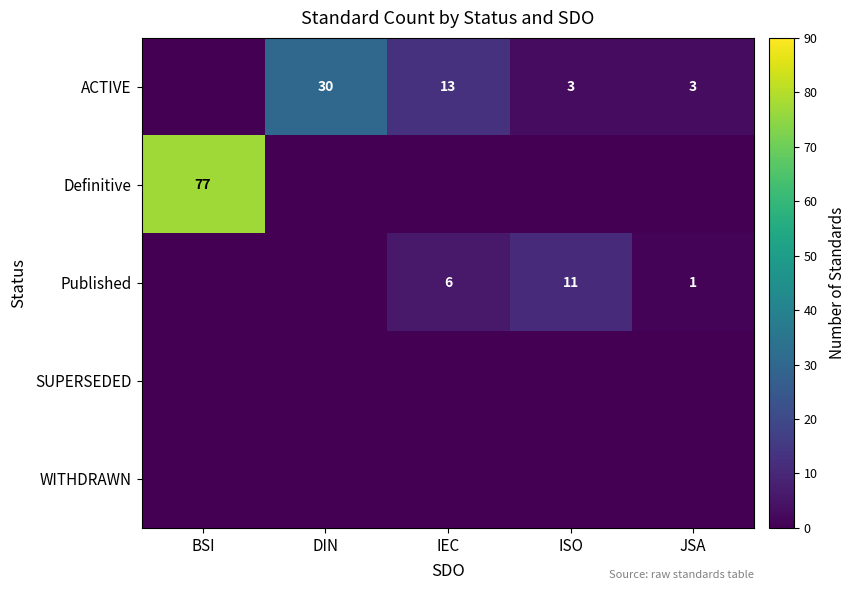

What is the maximum value shown in the chart?

77